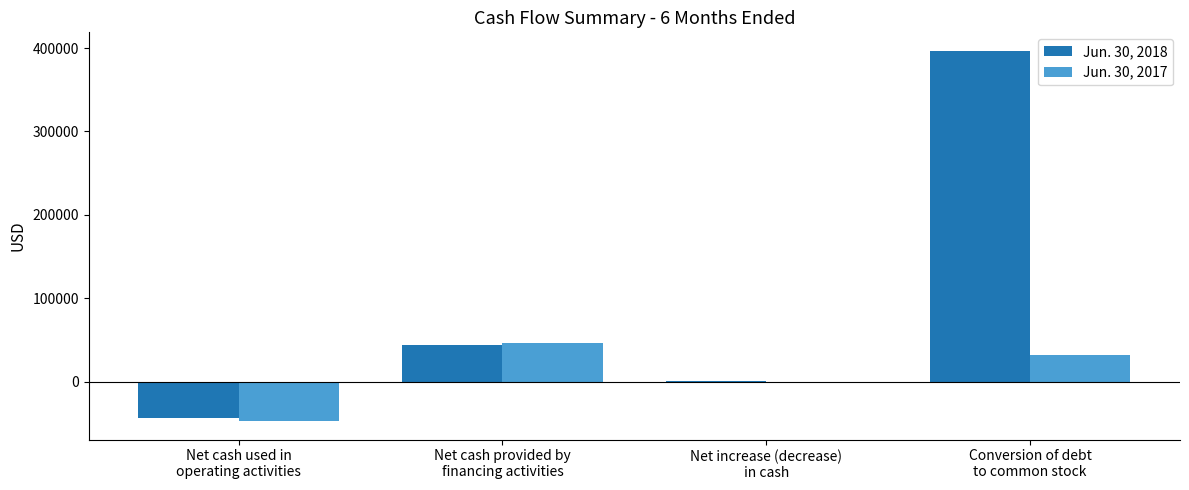

What is the greatest value displayed?

396633